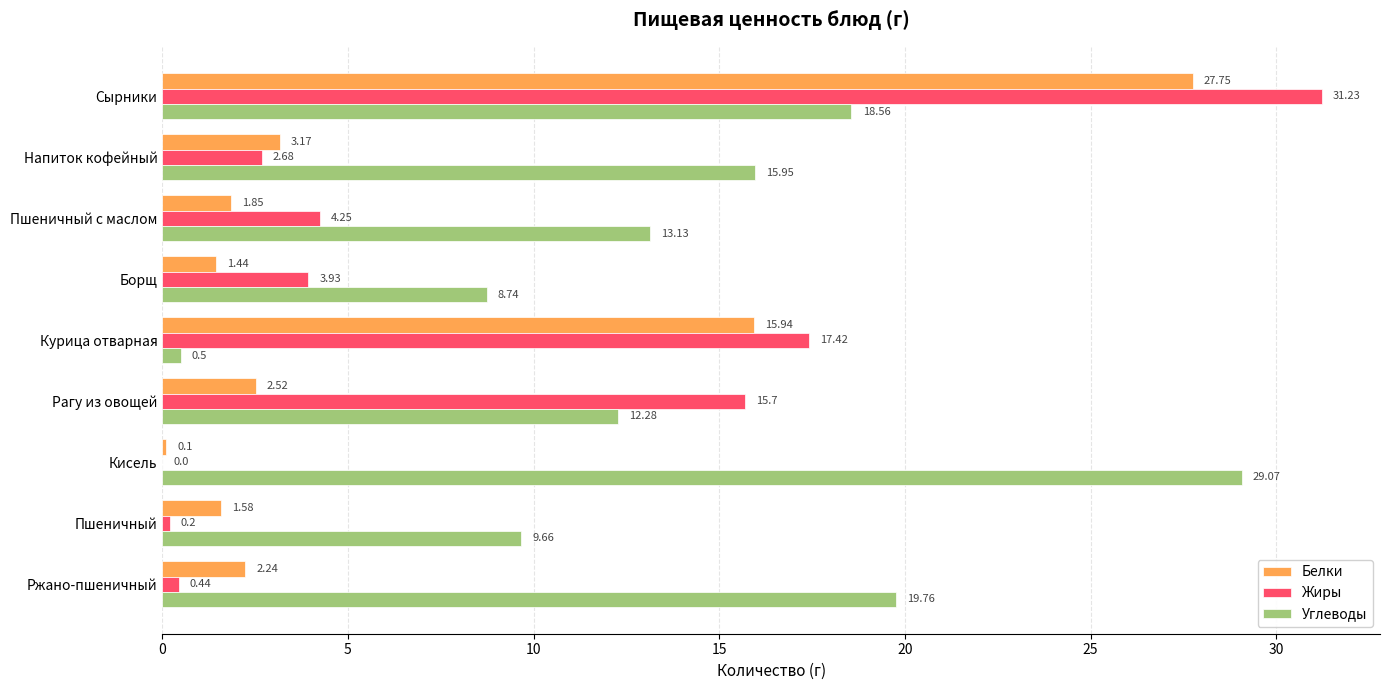

Which series changed the most between Борщ and Кисель?

Углеводы